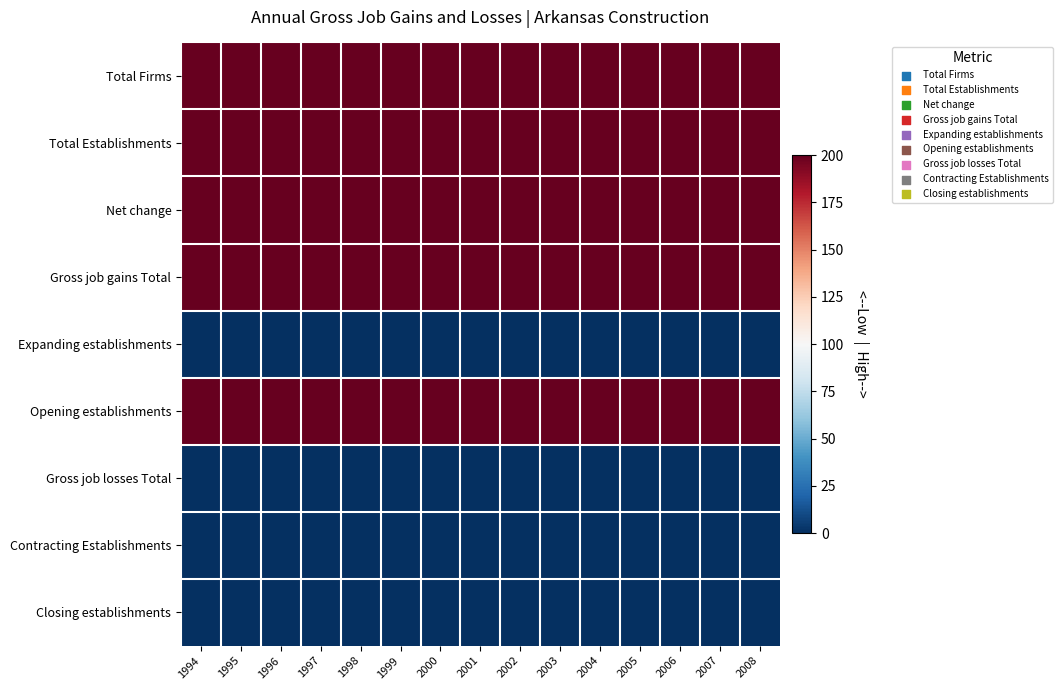

At how many categories does at least one series exceed 175?

15